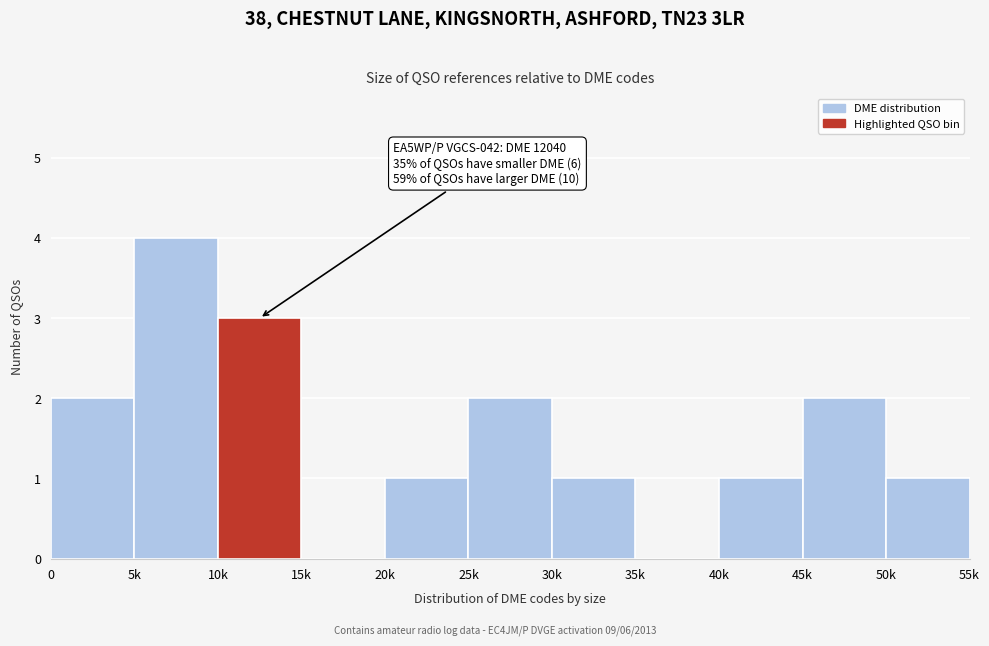

Reading left to right, extract all data points from this chart.

0=2	5k=4	10k=3	15k=0	20k=1	25k=2	30k=1	35k=0	40k=1	45k=2	50k=1